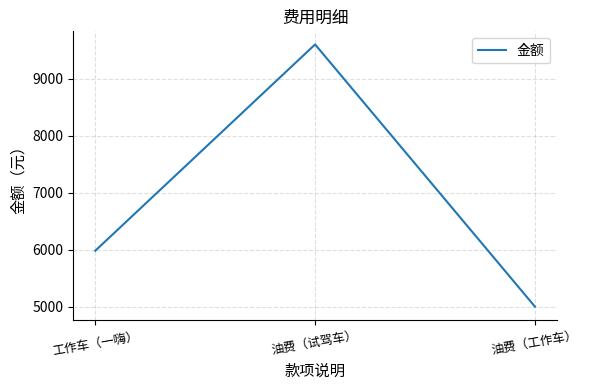

How many lines are shown in the chart?

1